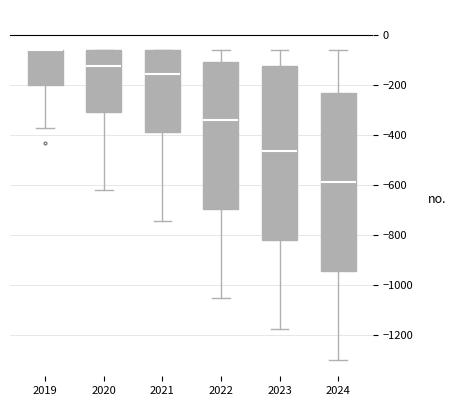

Reading left to right, read every box against the y-axis: the position of its median line, the range the box covers, and the ends of its whiskers. The values are not printed on the chart, so give them approximately, as read against the axis.

2019: median -60 (drawn on the box's upper edge), box -200 to -60, whiskers -380 to -60
2020: median -120, box -300 to -60, whiskers -620 to -60
2021: median -160, box -380 to -60, whiskers -740 to -60
2022: median -340, box -700 to -100, whiskers -1060 to -60
2023: median -460, box -820 to -120, whiskers -1180 to -60
2024: median -580, box -940 to -240, whiskers -1300 to -60